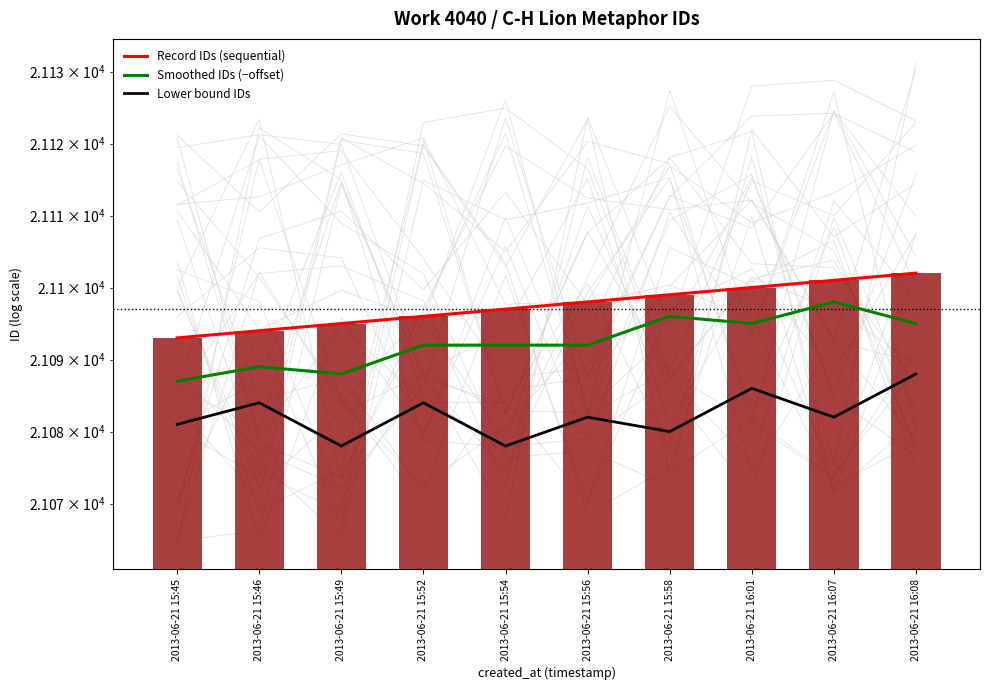

What is the sum of all Record IDs (sequential) values?

210975